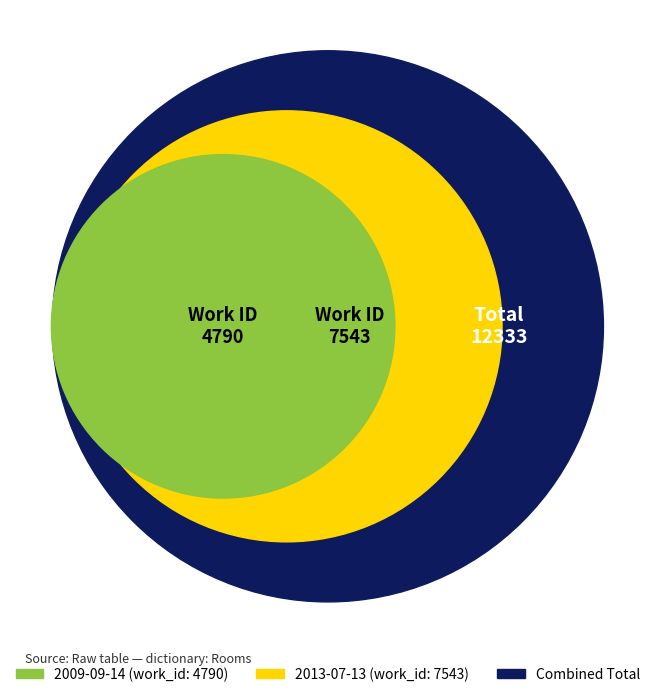

Is 2009-09-14 the majority of the pie?

No